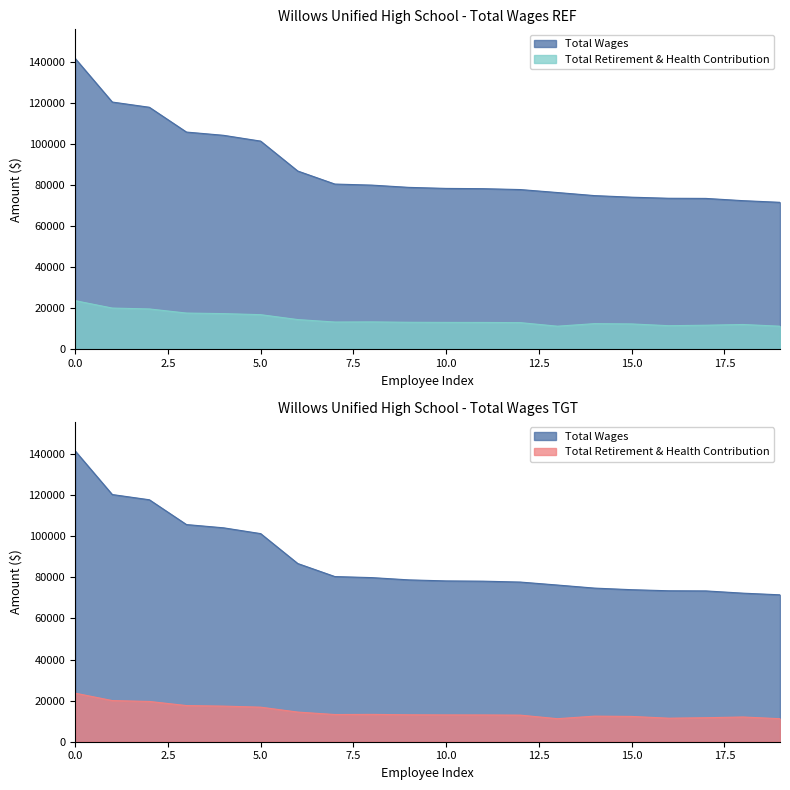

Rank the series by their maximum value, from lowest to highest.

Total Retirement & Health Contribution, Total Wages